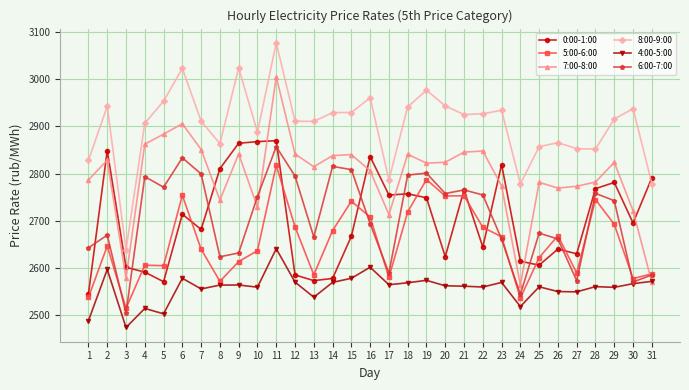

How many values in the 0:00-1:00 series exceed 2695?

16